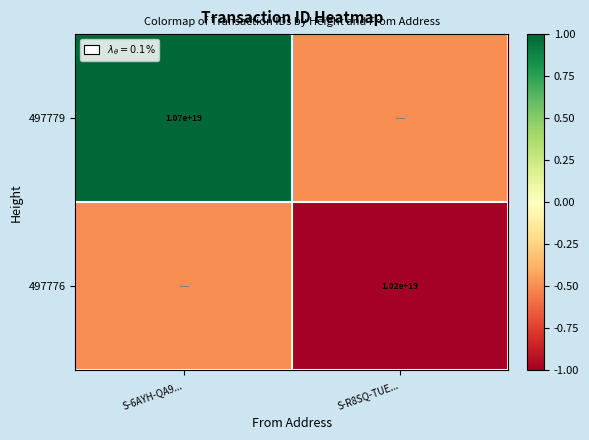

Is it true that 497776 equals 2424992674377389568.0 at S-R8SQ-TUE...?

False